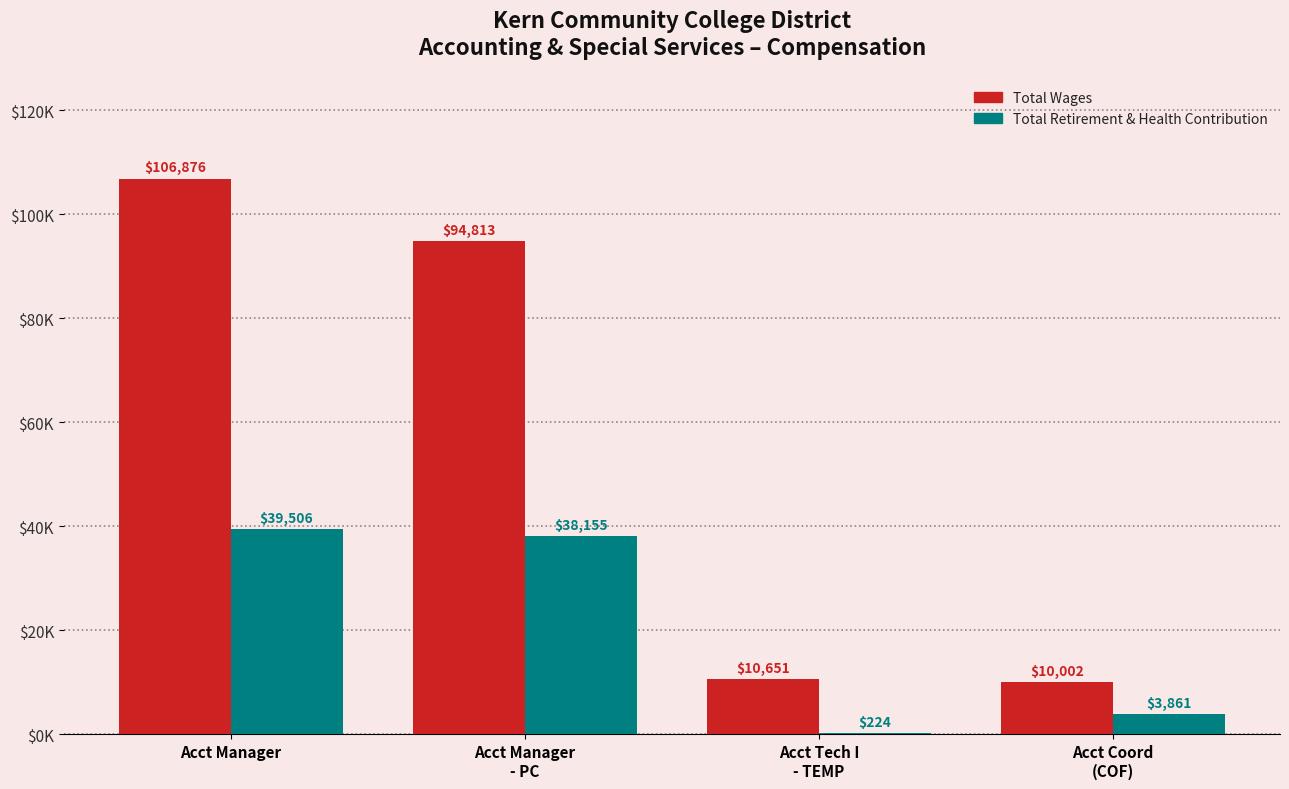

Which series has the largest total across all categories?

Total Wages